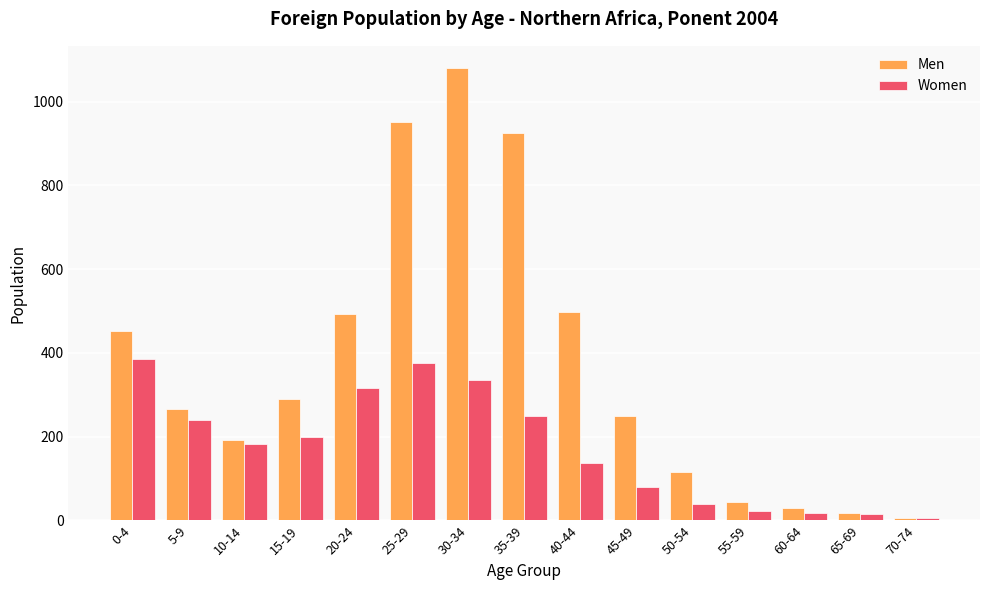

What is the maximum value for Men?

1079